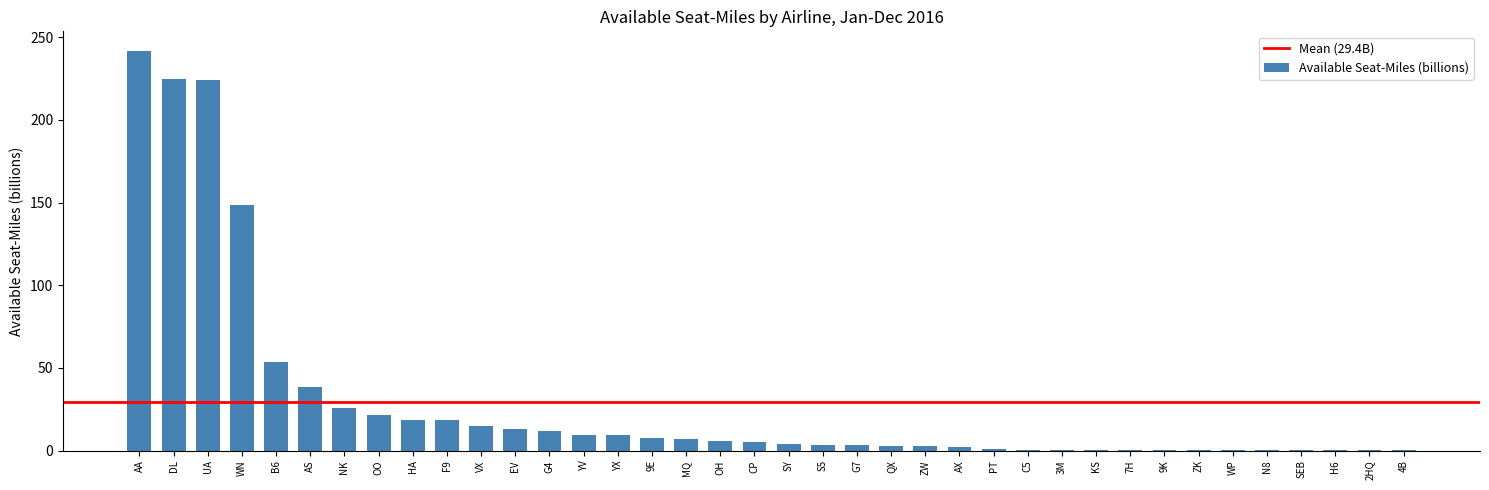

Between CP and WP, which is larger?

CP